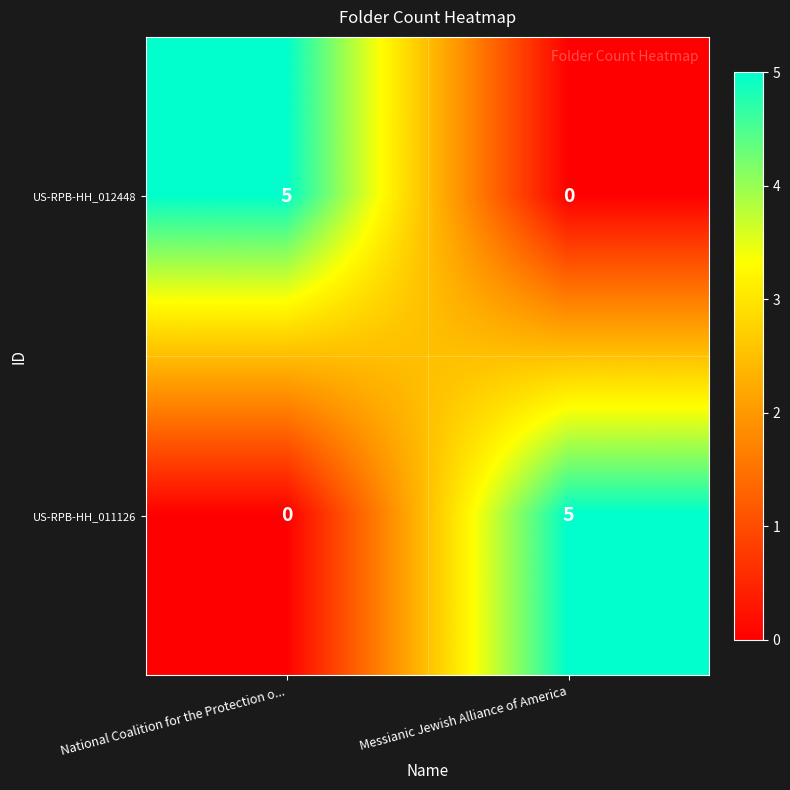

Rank the series at National Coalition for the Protection o... from lowest to highest value.

row_1, row_0